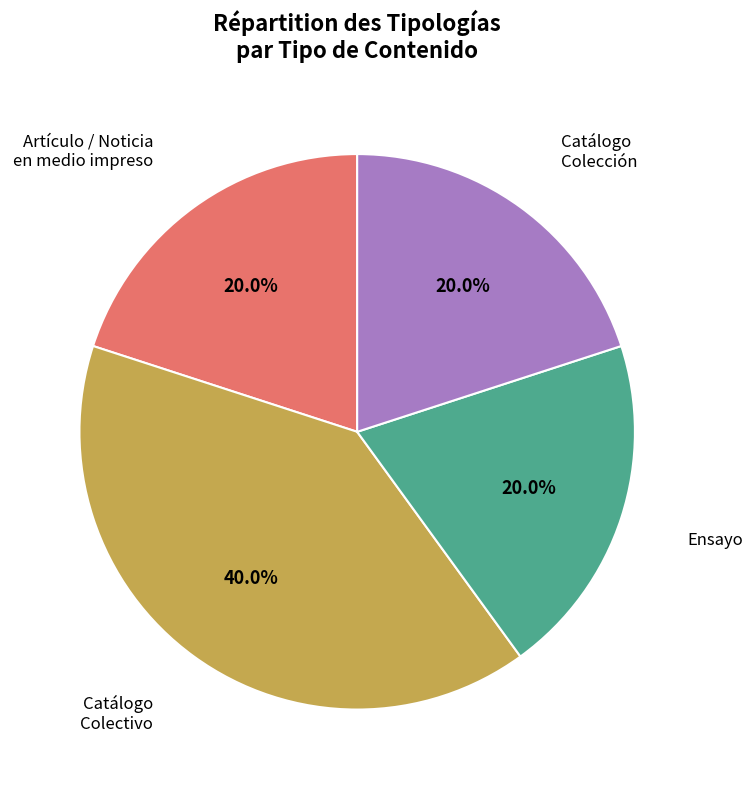

Is there any slice that represents more than half of the pie?

No